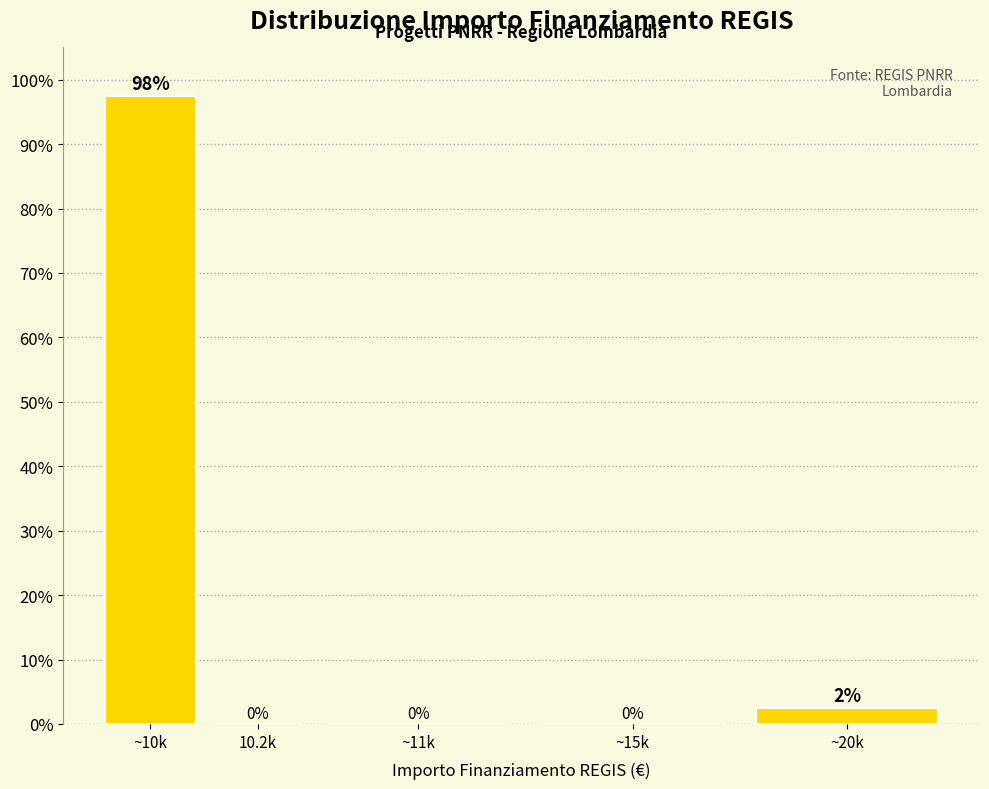

What is the sum of all values?

100.0